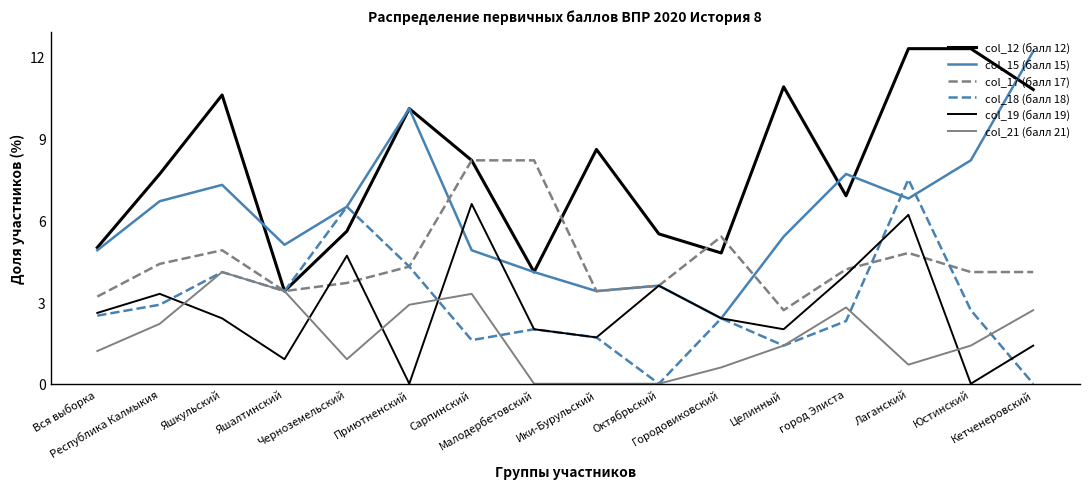

At how many categories does at least one series exceed 5?

15